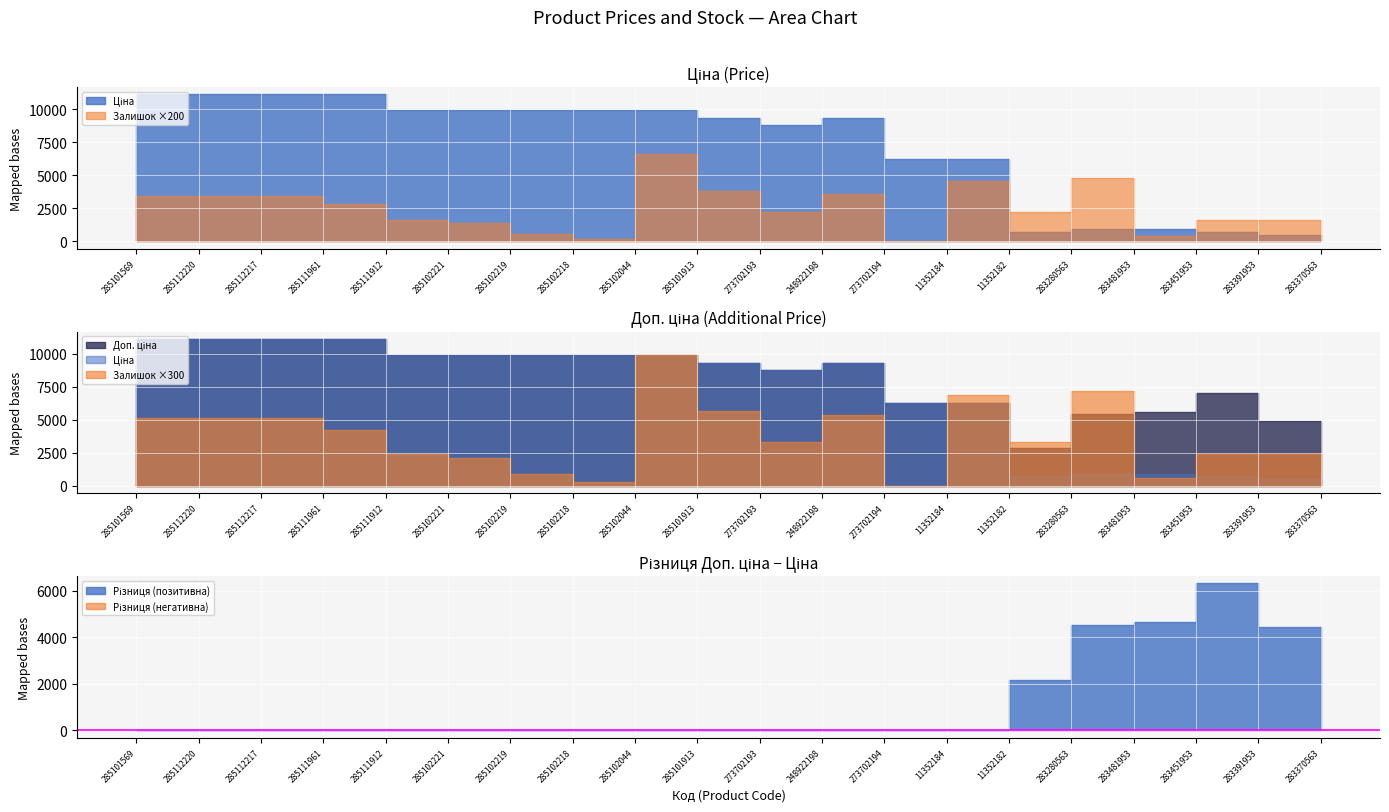

Which series has the widest spread of values?

Ціна